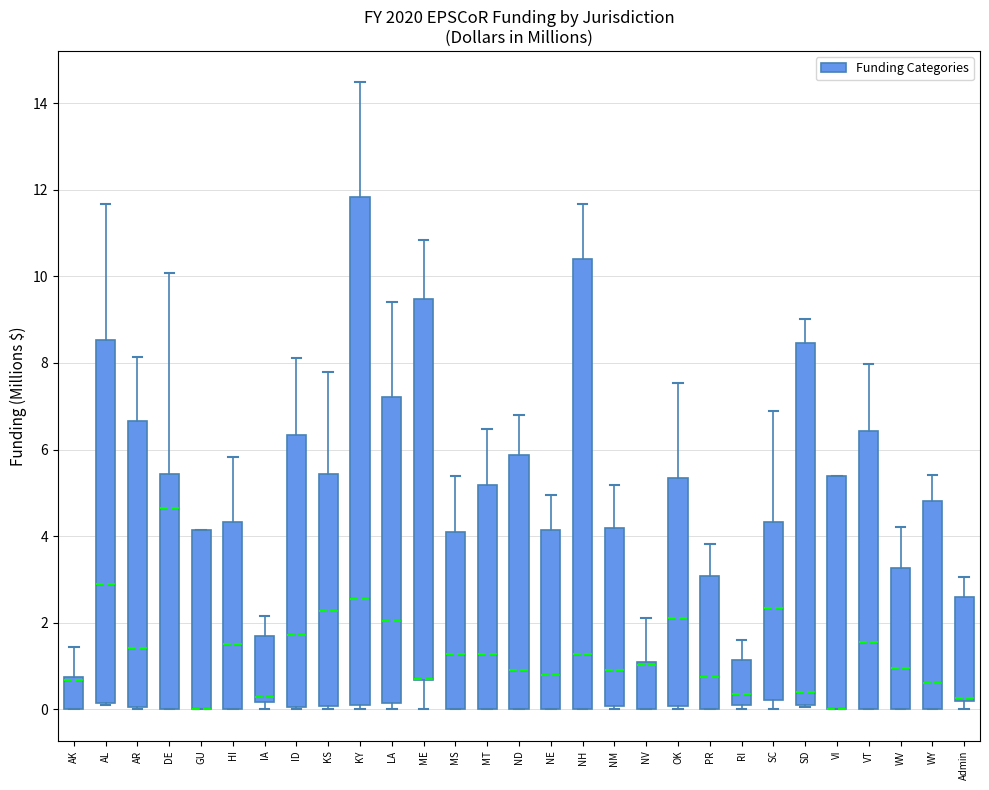

Reading left to right, read every box against the y-axis: the position of its median line, the range the box covers, and the ends of its whiskers. The values are not printed on the chart, so give them approximately, as read against the axis.

AK: median 0.6 (drawn on the box's upper edge), box 0.0 to 0.8, whiskers 0.0 to 1.4
AL: median 2.8, box 0.2 to 8.6, whiskers 0.2 to 11.6
AR: median 1.4, box 0.0 to 6.6, whiskers 0.0 to 8.2
DE: median 4.6, box 0.0 to 5.4, whiskers 0.0 to 10.0
GU: median 0.0 (drawn on the box's lower edge), box 0.0 to 4.2, whiskers 0.0 to 4.2
HI: median 1.6, box 0.0 to 4.4, whiskers 0.0 to 5.8
IA: median 0.2 (just above the box's lower edge), box 0.2 to 1.6, whiskers 0.0 to 2.2
ID: median 1.8, box 0.0 to 6.4, whiskers 0.0 to 8.2
KS: median 2.2, box 0.0 to 5.4, whiskers 0.0 (just below the box's lower edge) to 7.8
KY: median 2.6, box 0.2 to 11.8, whiskers 0.0 to 14.4
LA: median 2.0, box 0.2 to 7.2, whiskers 0.0 to 9.4
ME: median 0.8 (drawn on the box's lower edge), box 0.6 to 9.4, whiskers 0.0 to 10.8
MS: median 1.2, box 0.0 to 4.0, whiskers 0.0 to 5.4
MT: median 1.2, box 0.0 to 5.2, whiskers 0.0 to 6.4
ND: median 1.0, box 0.0 to 5.8, whiskers 0.0 to 6.8
NE: median 0.8, box 0.0 to 4.2, whiskers 0.0 to 5.0
NH: median 1.2, box 0.0 to 10.4, whiskers 0.0 to 11.6
NM: median 1.0, box 0.0 to 4.2, whiskers 0.0 (just below the box's lower edge) to 5.2
NV: median 1.0 (drawn on the box's upper edge), box 0.0 to 1.0, whiskers 0.0 to 2.2
OK: median 2.2, box 0.0 to 5.4, whiskers 0.0 (just below the box's lower edge) to 7.6
PR: median 0.8, box 0.0 to 3.0, whiskers 0.0 to 3.8
RI: median 0.4, box 0.2 to 1.2, whiskers 0.0 to 1.6
SC: median 2.4, box 0.2 to 4.4, whiskers 0.0 to 6.8
SD: median 0.4, box 0.2 to 8.4, whiskers 0.0 to 9.0
VI: median 0.0 (drawn on the box's lower edge), box 0.0 to 5.4, whiskers 0.0 to 5.4
VT: median 1.6, box 0.0 to 6.4, whiskers 0.0 to 8.0
WV: median 1.0, box 0.0 to 3.2, whiskers 0.0 to 4.2
WY: median 0.6, box 0.0 to 4.8, whiskers 0.0 to 5.4
Admin: median 0.2 (just above the box's lower edge), box 0.2 to 2.6, whiskers 0.0 to 3.0